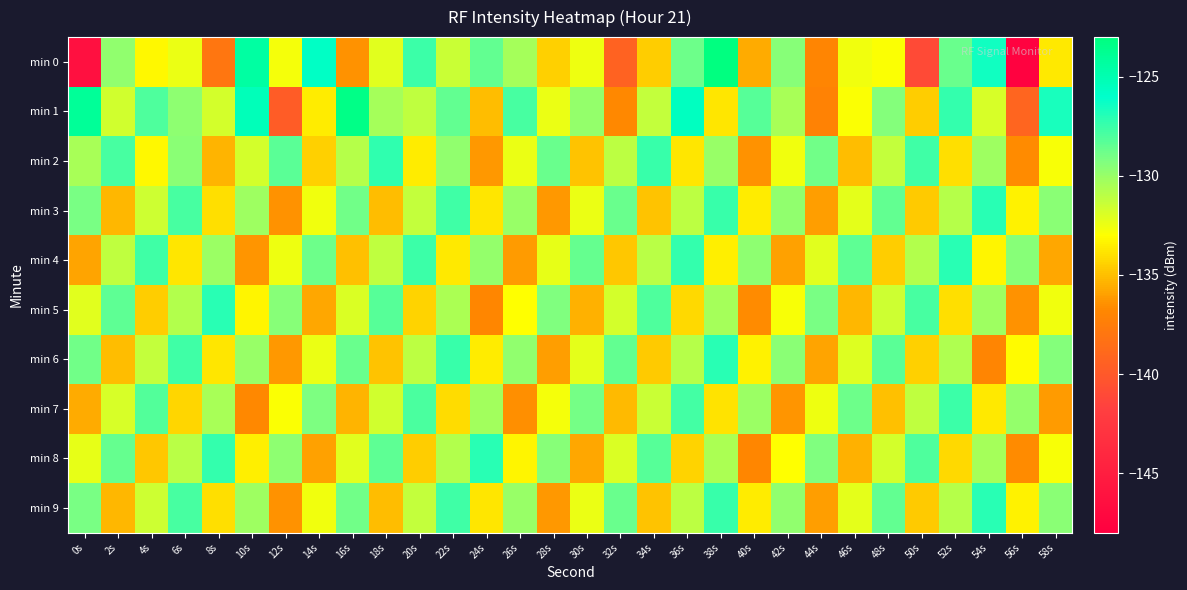

Between 20s and 22s, which series saw the biggest shift?

min 4